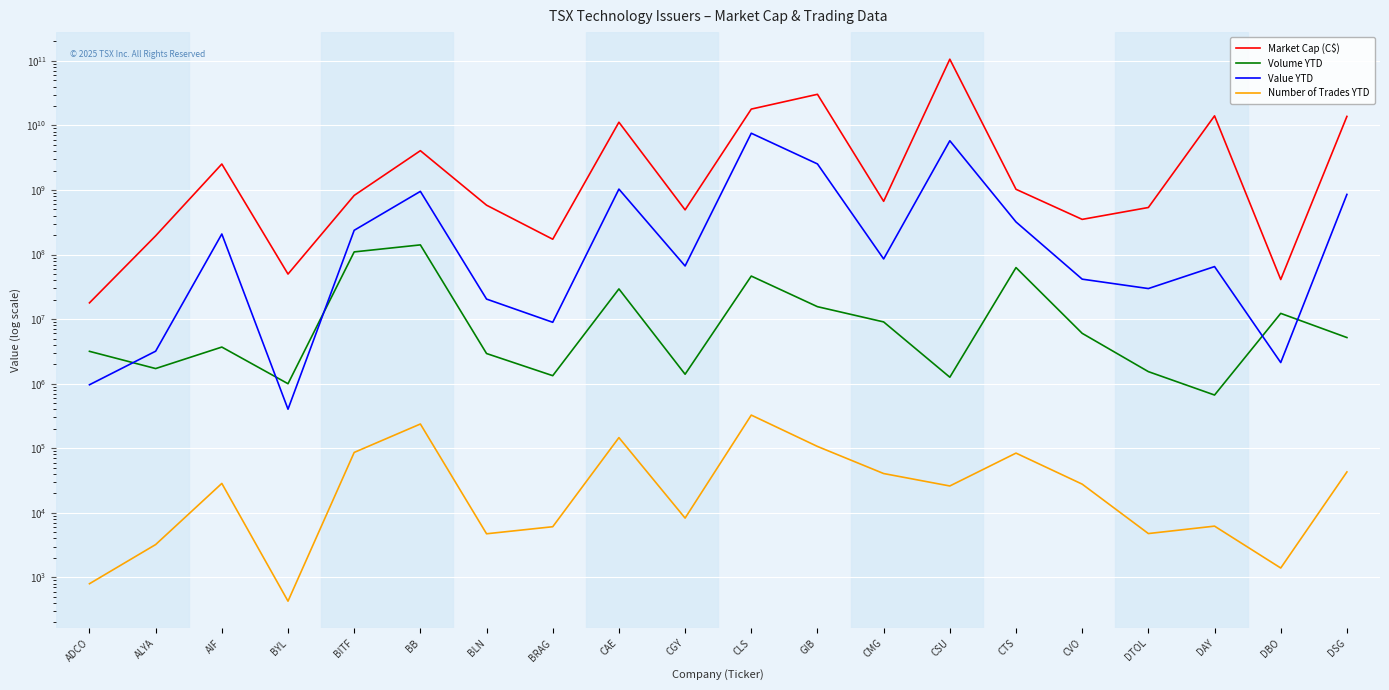

Between CLS and CMG, which series saw the biggest shift?

Market Cap (C$)